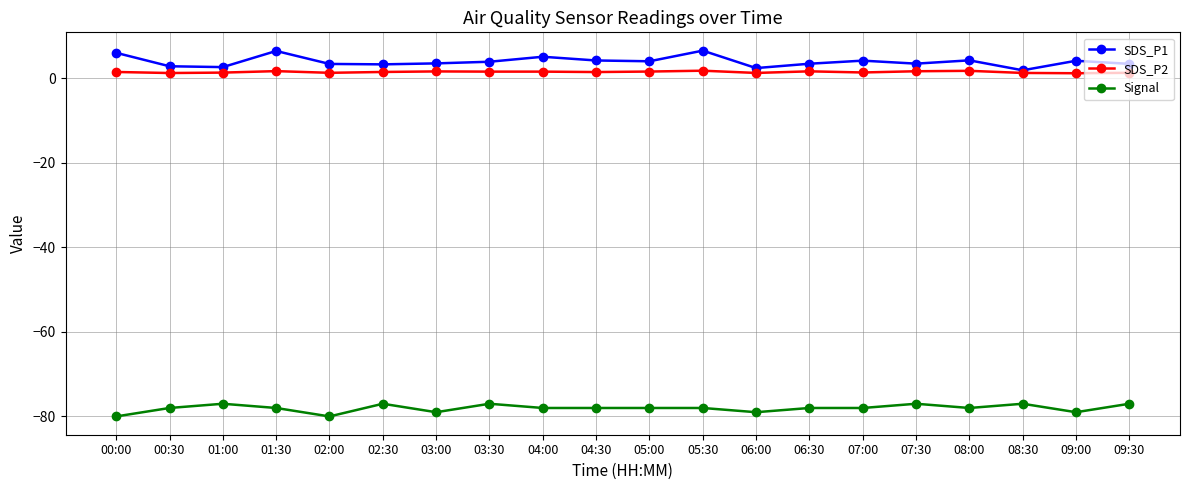

What is the sum of all Signal values?

-1561.0